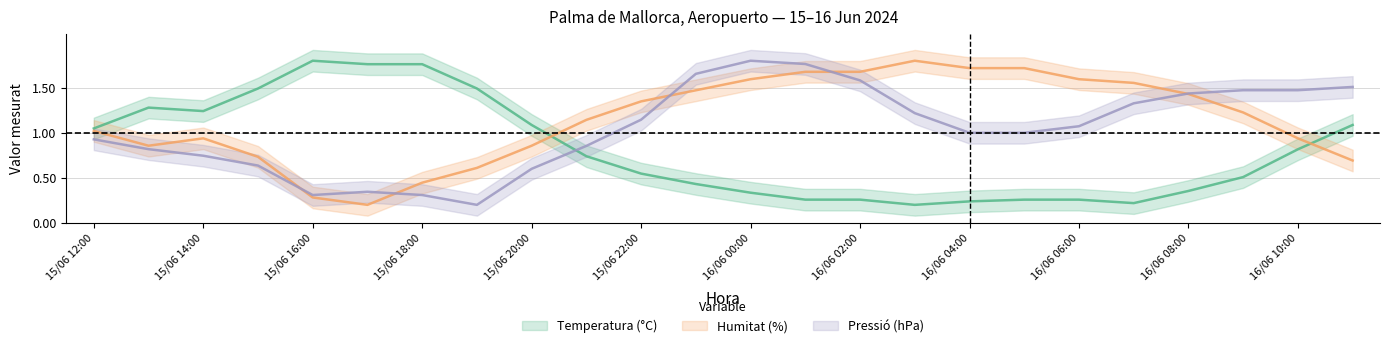

Between which two adjacent categories do Humitat (%) and Pressió (hPa) first intersect?

15/06 15:00 and 15/06 16:00